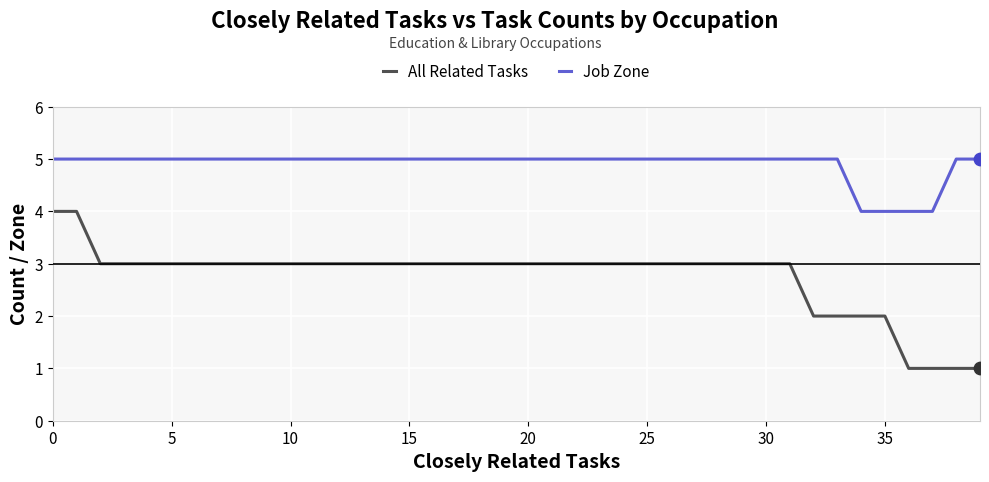

Which series has the largest total across all categories?

Job Zone